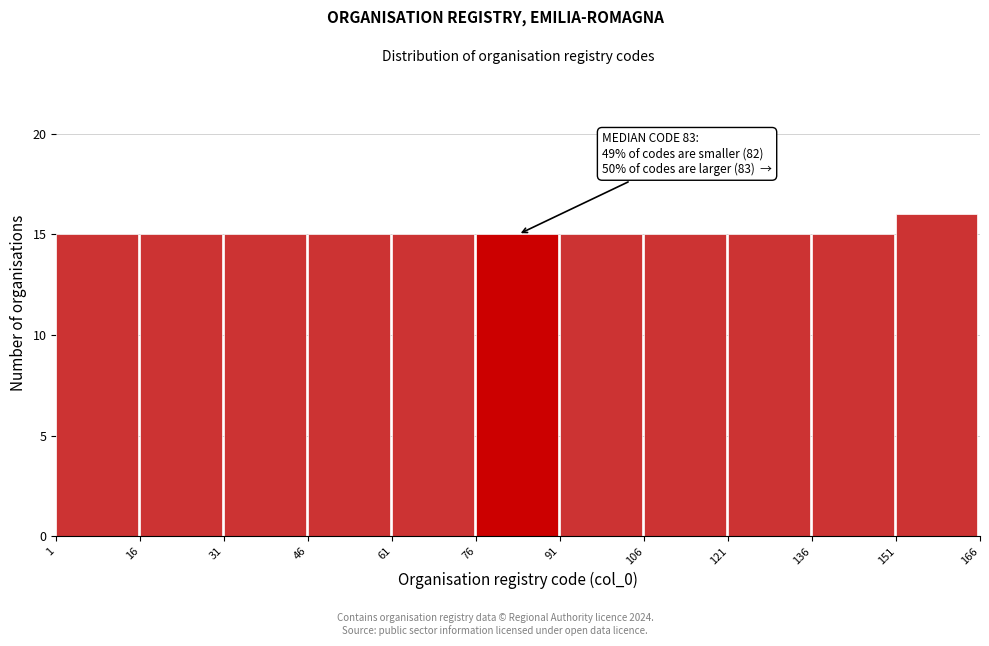

Over which range of the x-axis is the bar tallest?

151 to 166